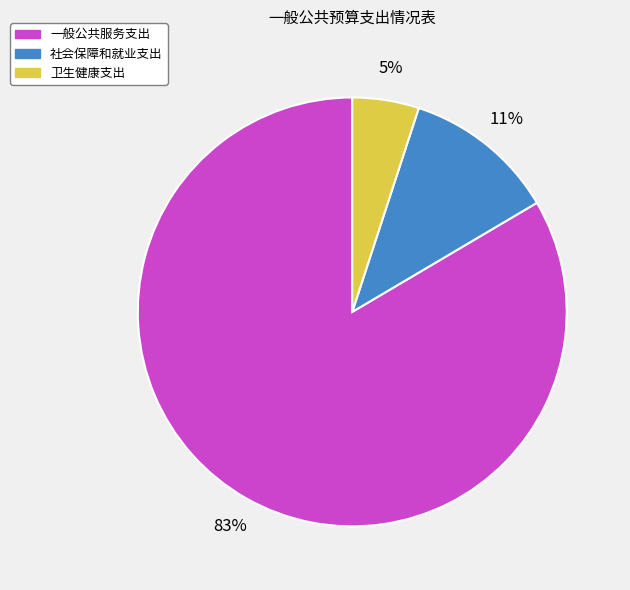

Which has a higher value, 社会保障和就业支出 or 卫生健康支出?

社会保障和就业支出